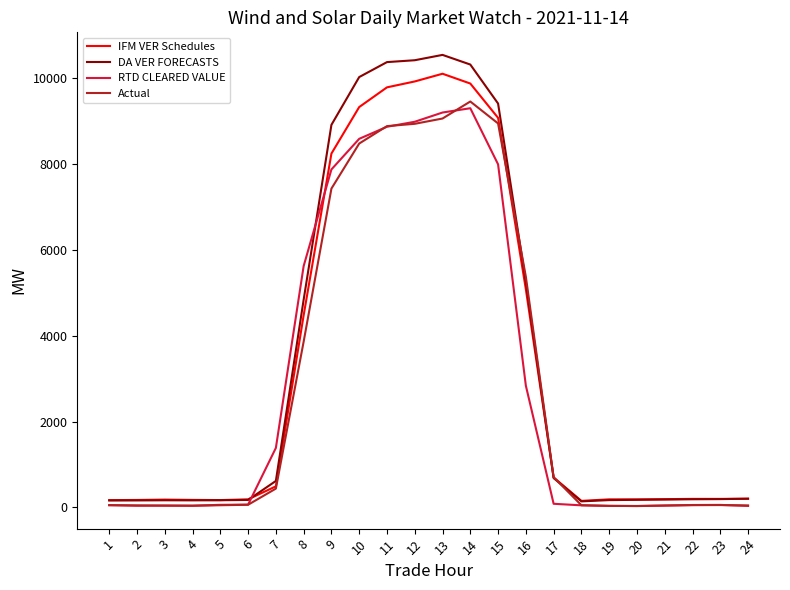

Which series changed the most between 14 and 18?

DA VER FORECASTS